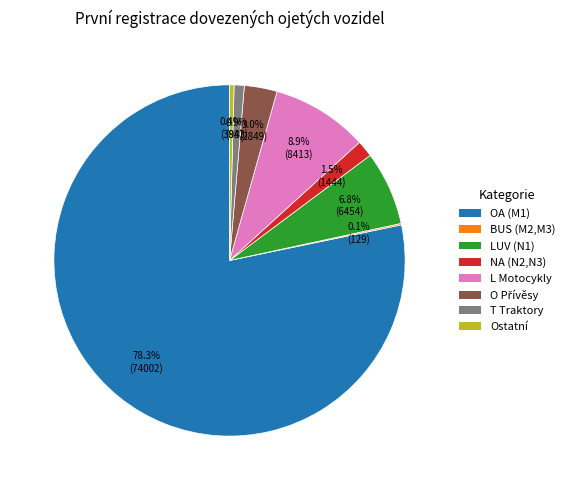

Does any single category account for the majority?

Yes